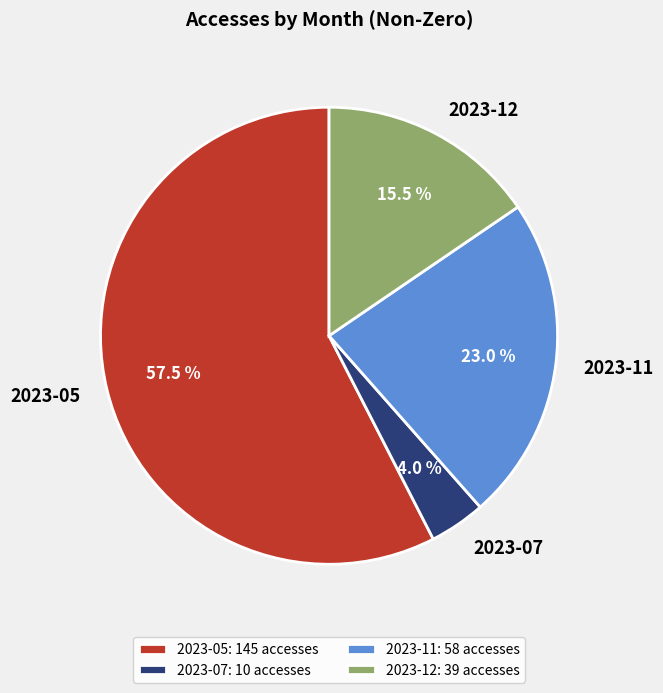

Which slice is the smallest?

2023-07